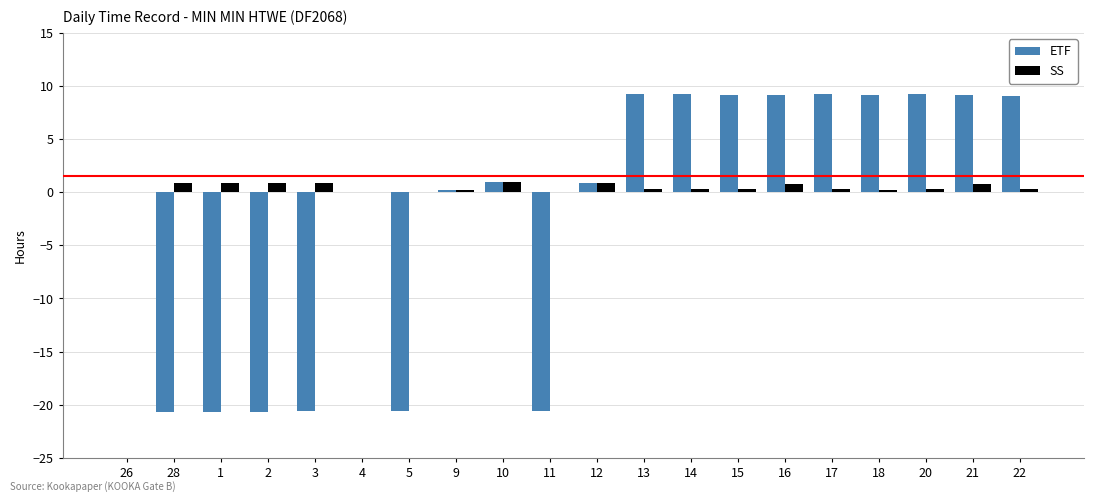

True or false: SS has a value of 0.3 at 13.

True